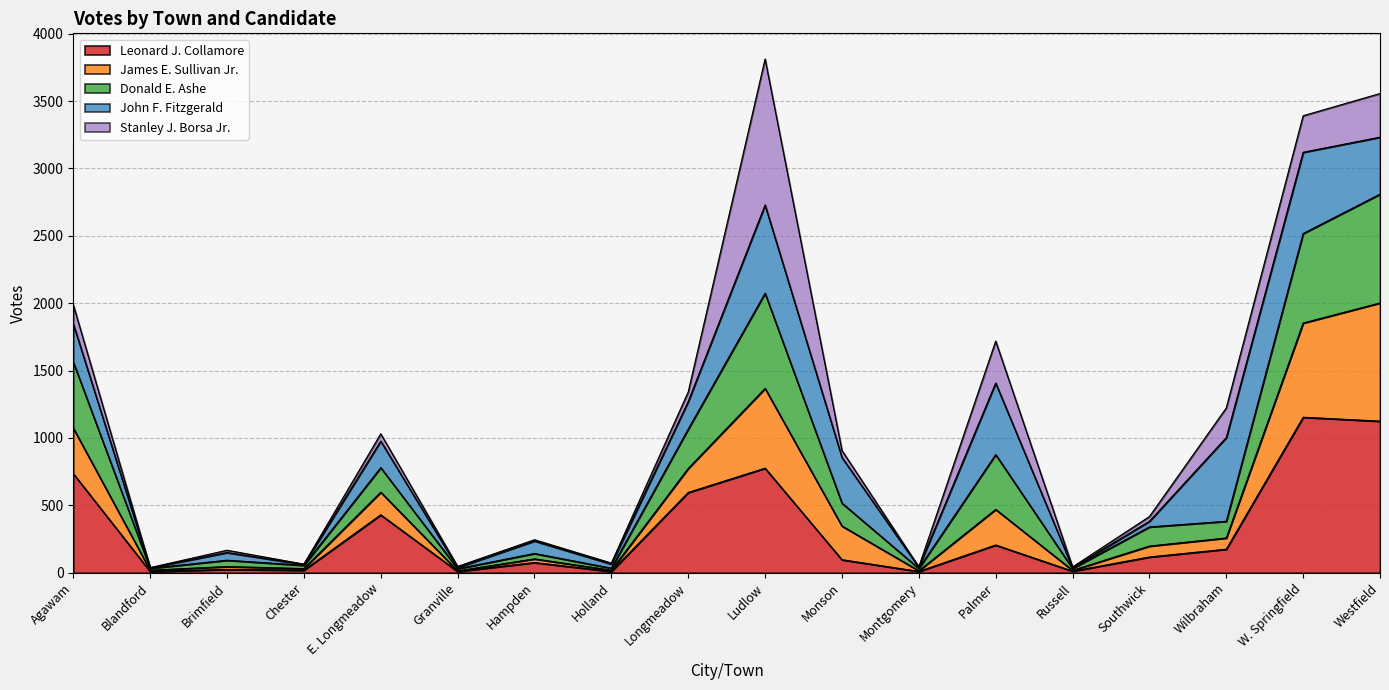

Which label corresponds to the smallest value in the chart?

Blandford